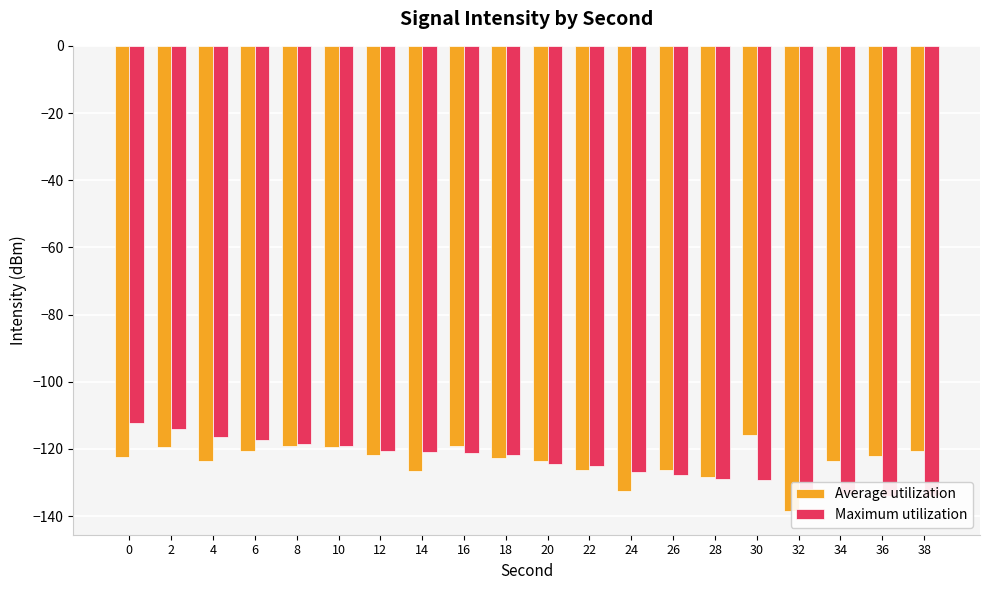

List the series in order of their peak value, lowest first.

Average utilization, Maximum utilization